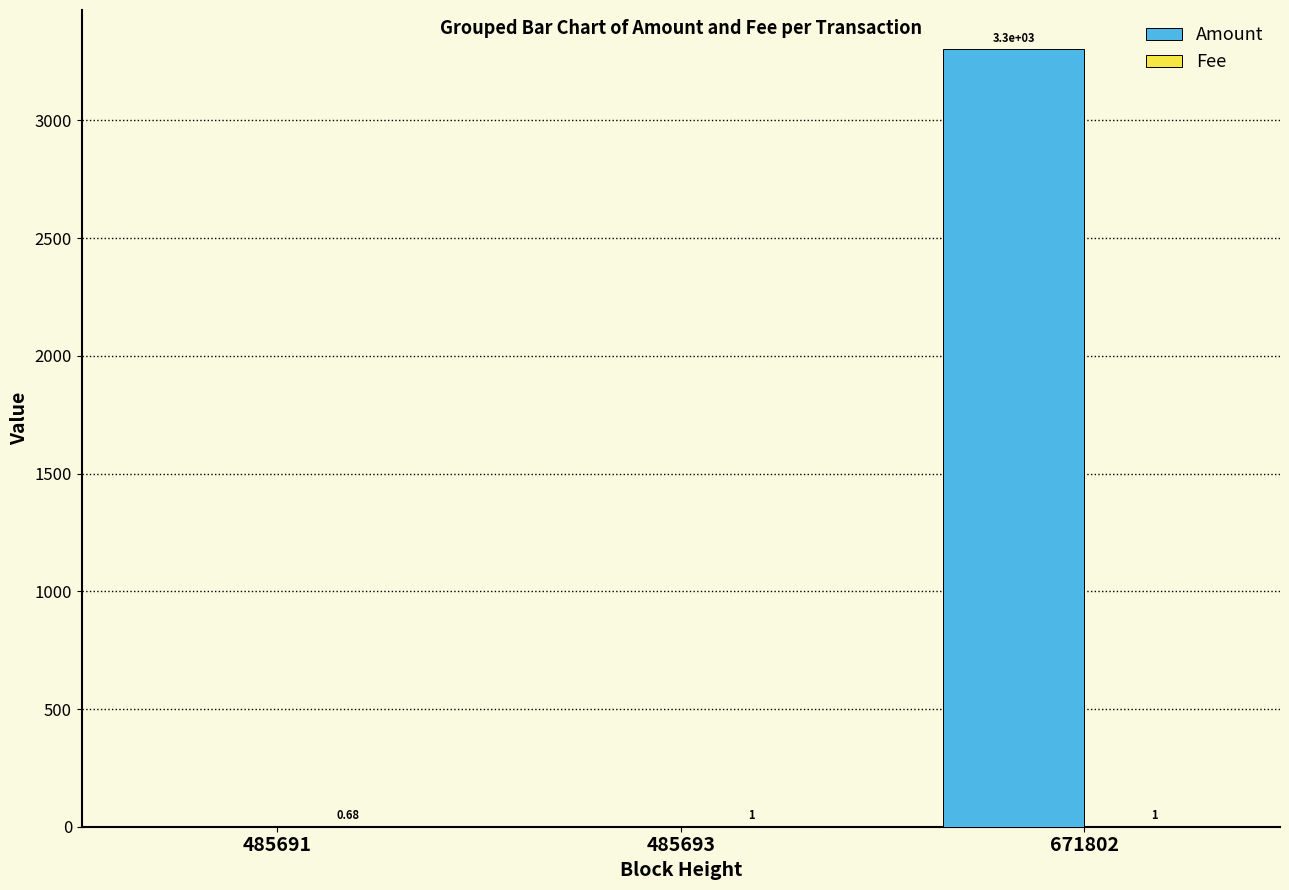

Which category has the highest value across all series?

671802